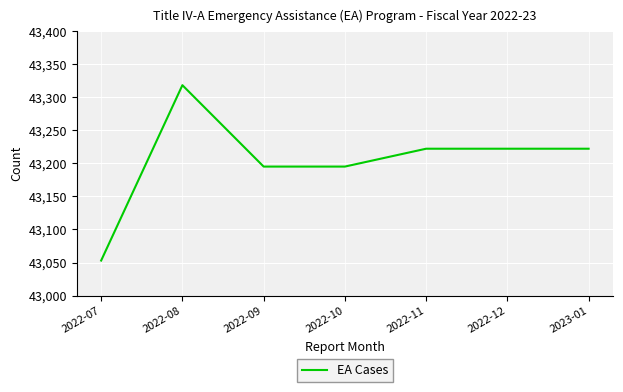

What is the difference between the values at 2022-12 and 2022-10?

27